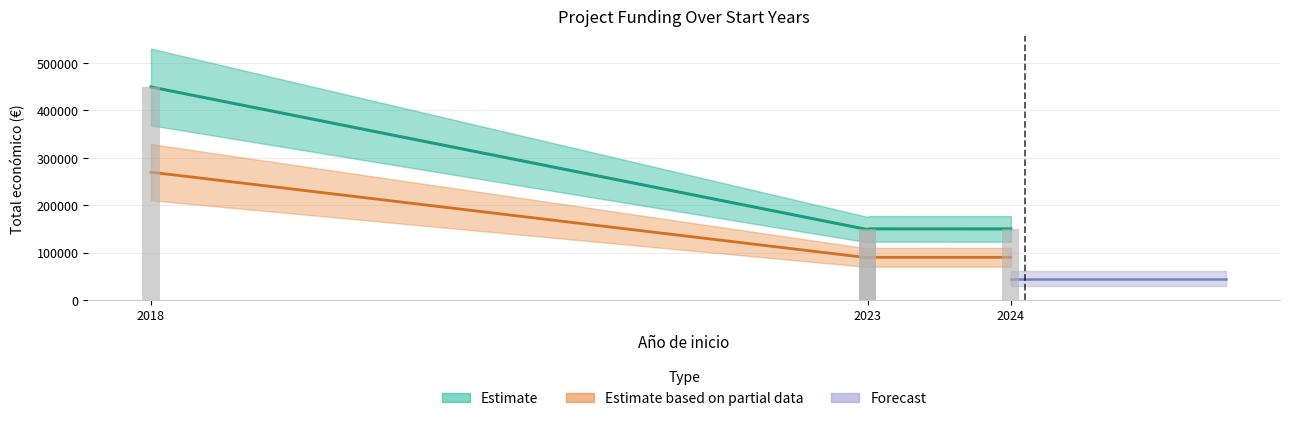

What is the value of the 4th bar from the left?

149950